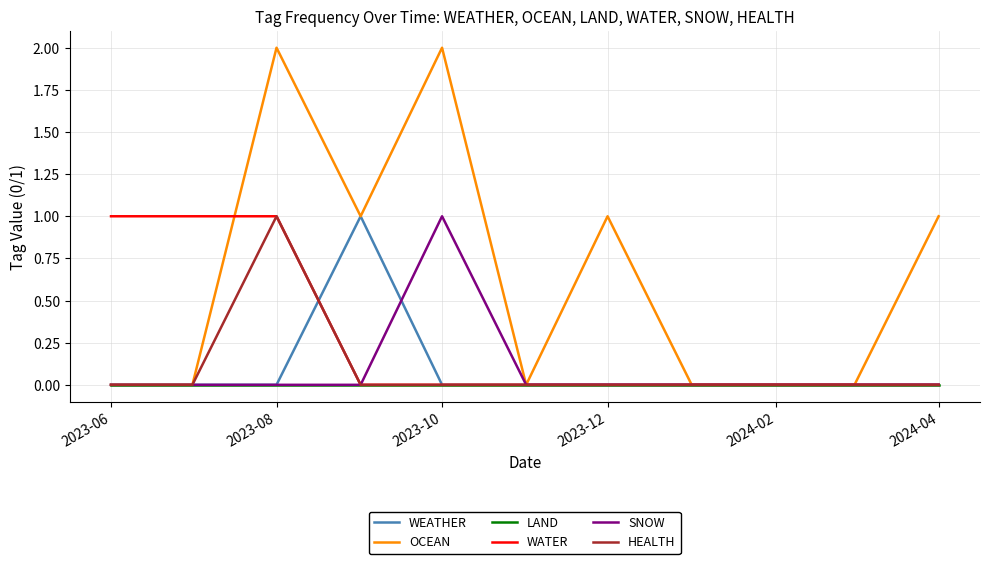

What are all the series names shown in the legend?

WEATHER, OCEAN, LAND, WATER, SNOW, HEALTH